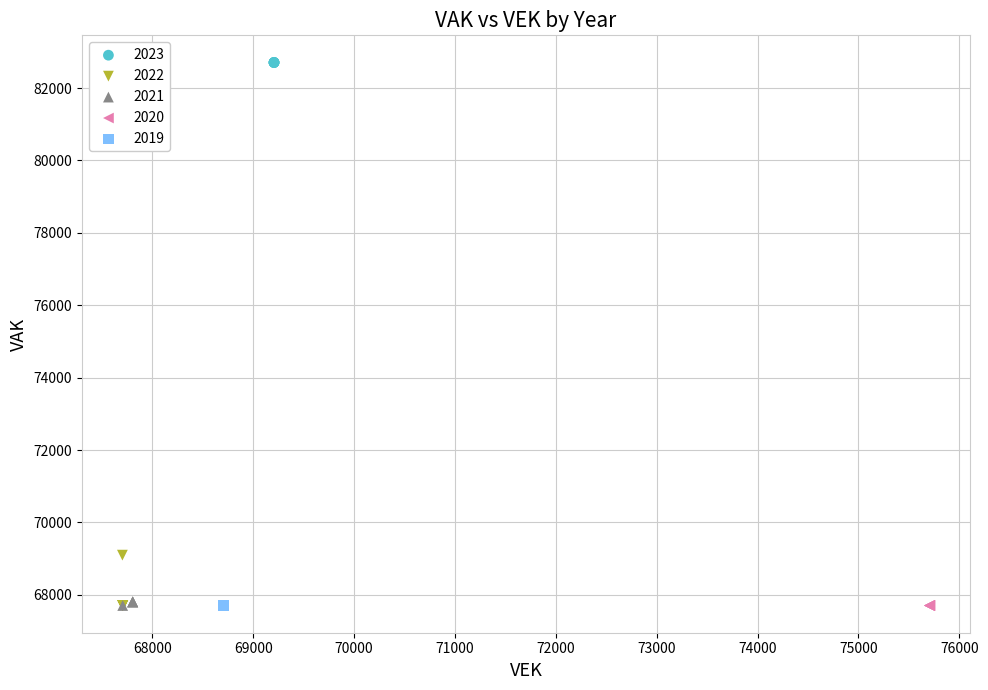

Which series contains the highest Y value?

2023